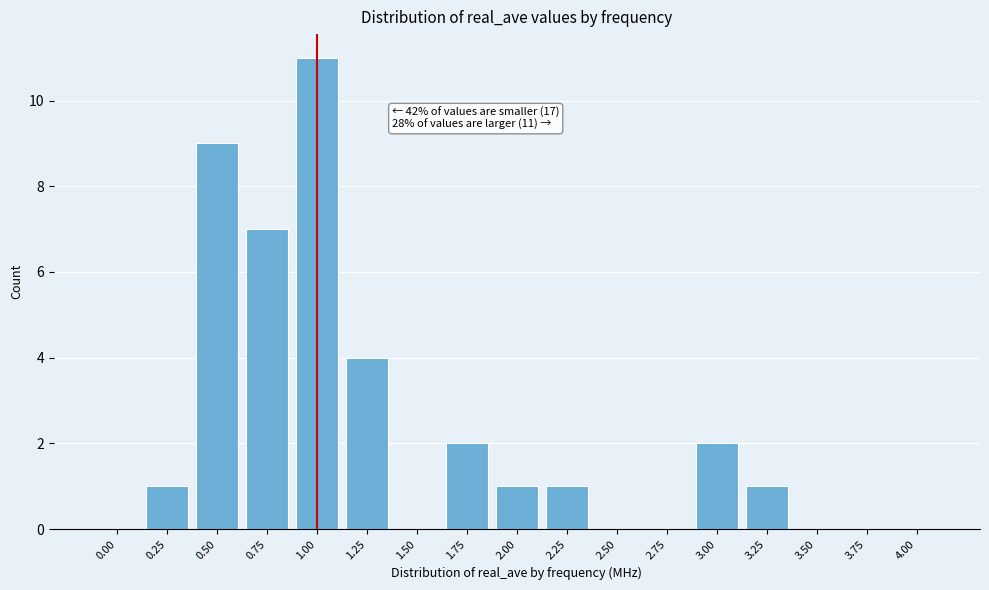

Reading left to right, extract all data points from this chart.

0.00=0	0.25=1	0.50=9	0.75=7	1.00=11	1.25=4	1.50=0	1.75=2	2.00=1	2.25=1	2.50=0	2.75=0	3.00=2	3.25=1	3.50=0	3.75=0	4.00=0